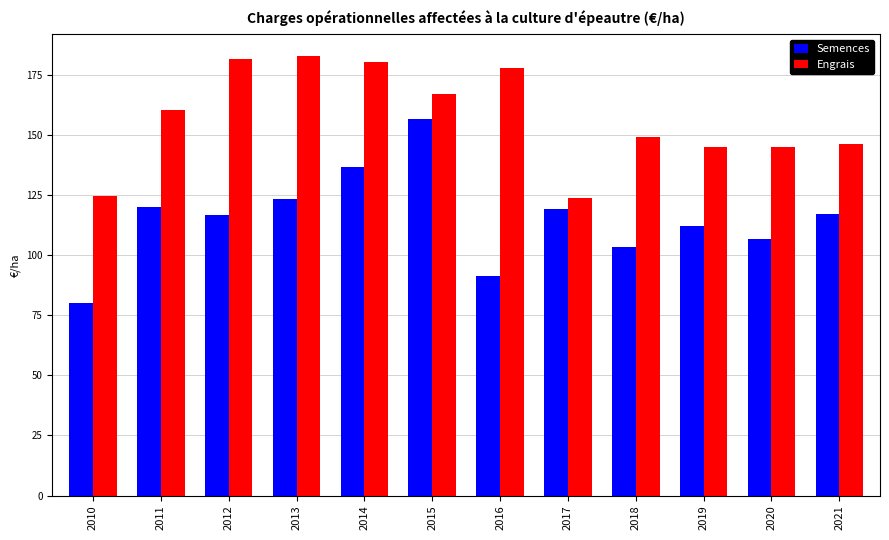

What is the average value of the Semences series?

115.4